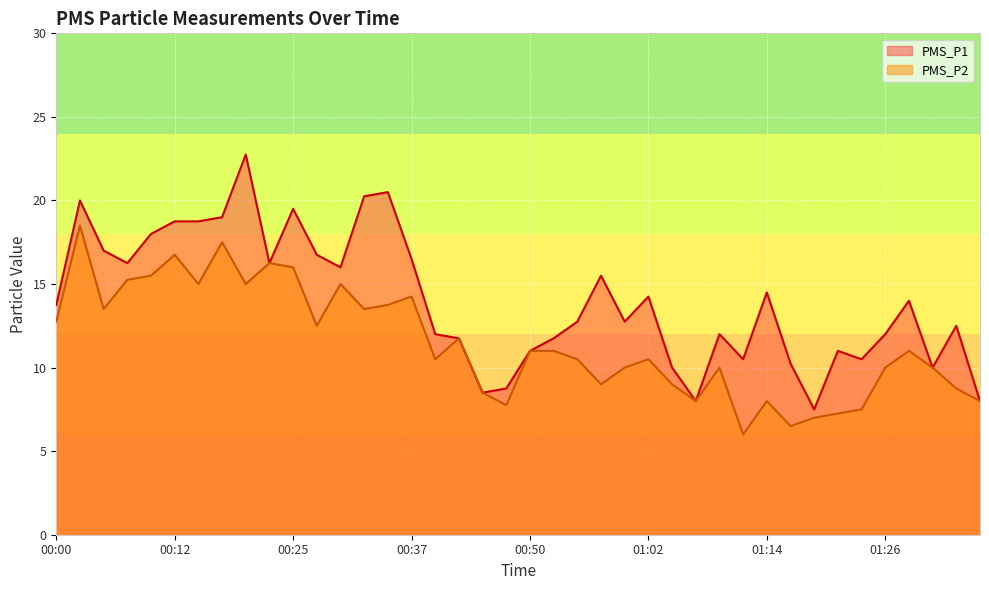

How many lines are shown in the chart?

2